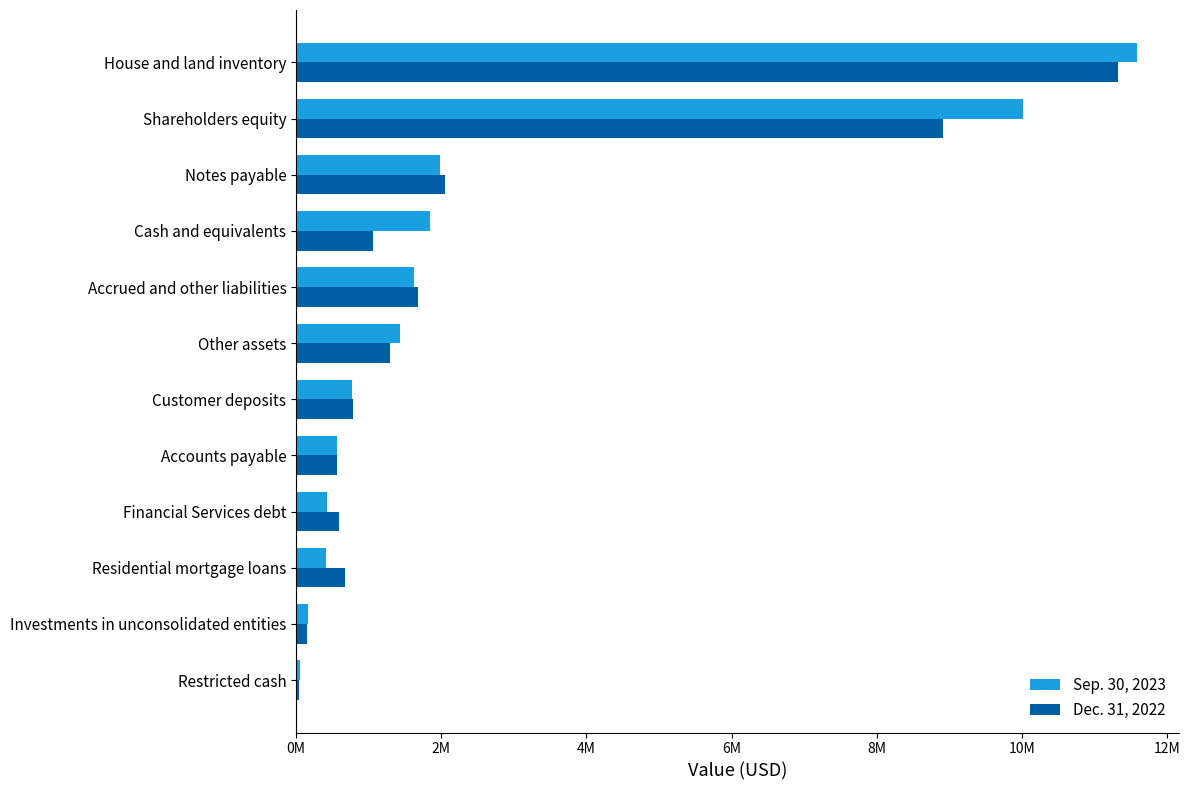

What position from the right is House and land inventory?

1